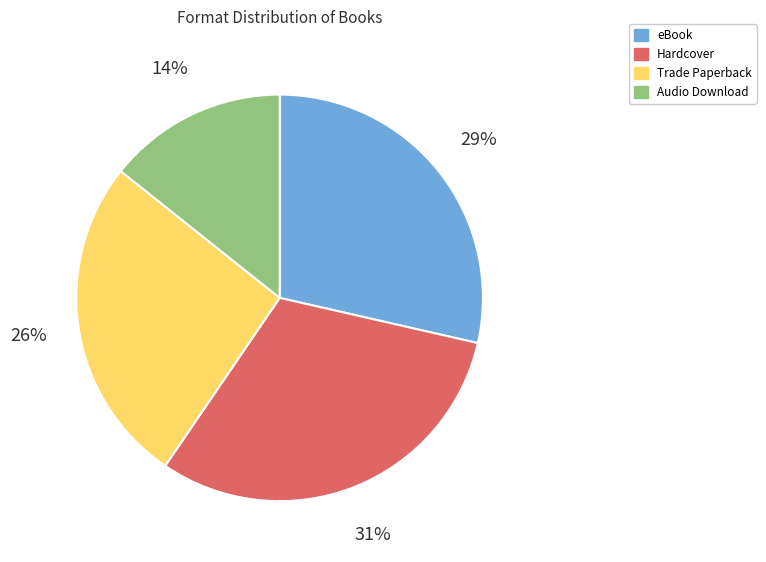

Does eBook represent more than half of the total?

No